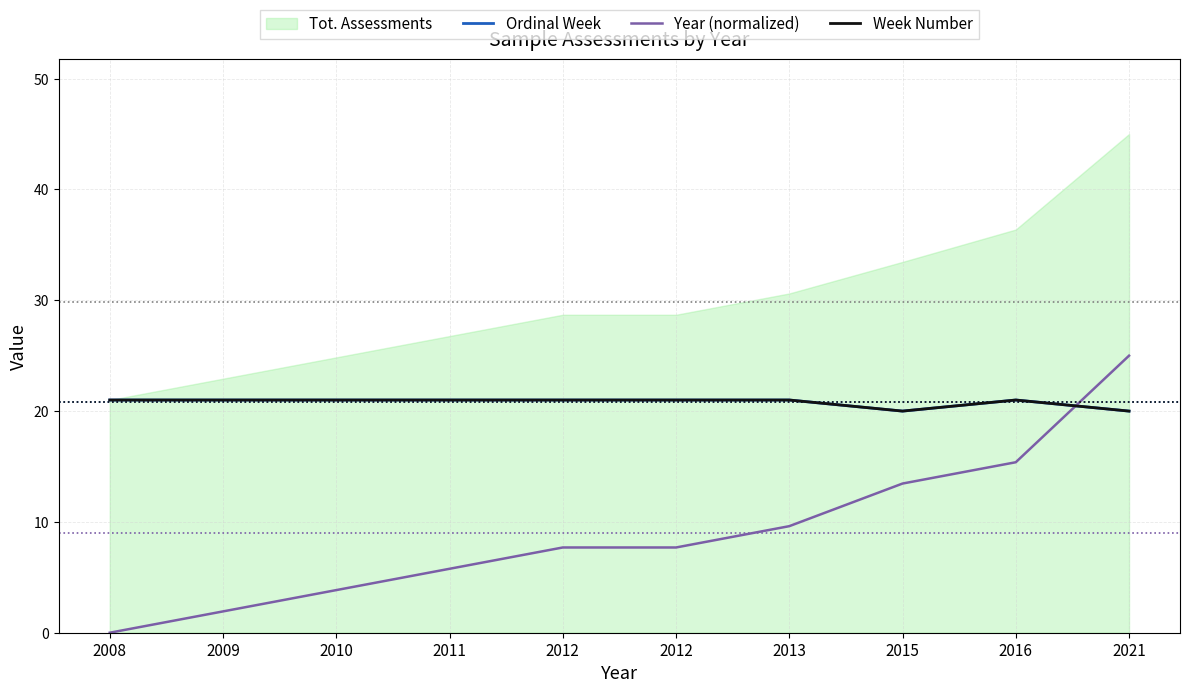

Which series has the widest spread of values?

Year (normalized)